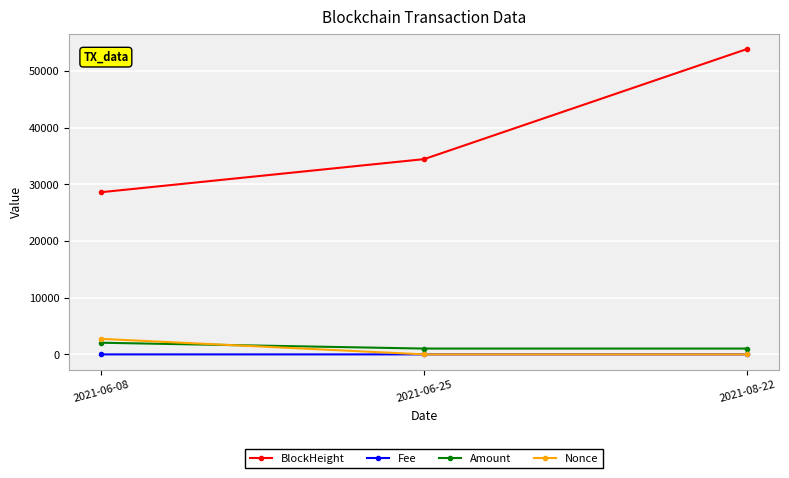

Rank the categories by BlockHeight value from lowest to highest.

2021-06-08, 2021-06-25, 2021-08-22